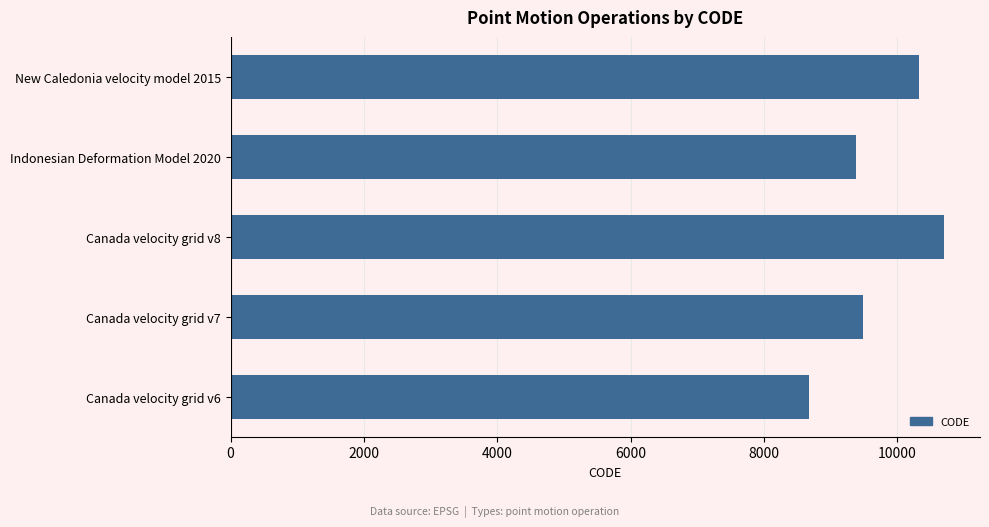

Which has a higher value, Canada velocity grid v6 or Indonesian Deformation Model 2020?

Indonesian Deformation Model 2020